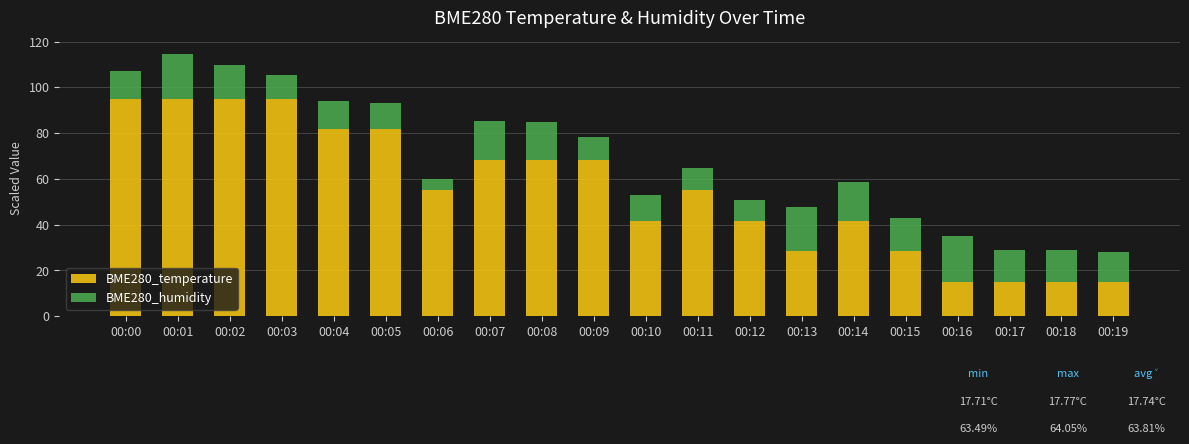

What is the average value of the BME280_temperature series?

55.0